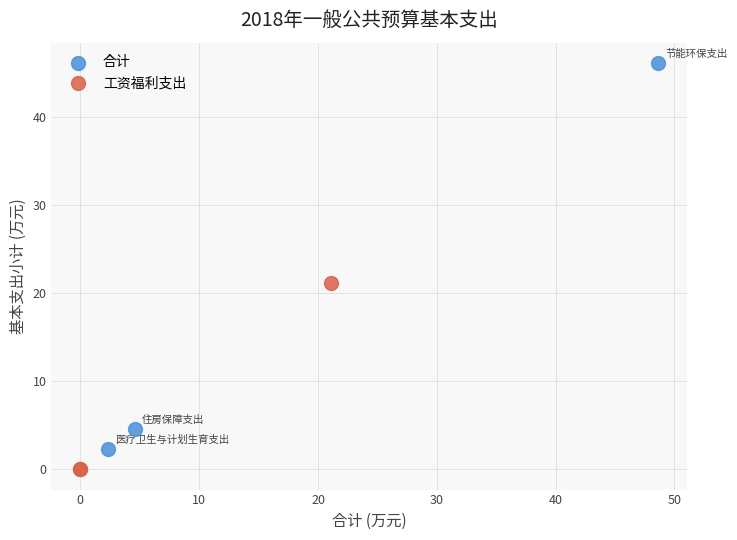

Which series has the largest Y range (max minus min)?

合计